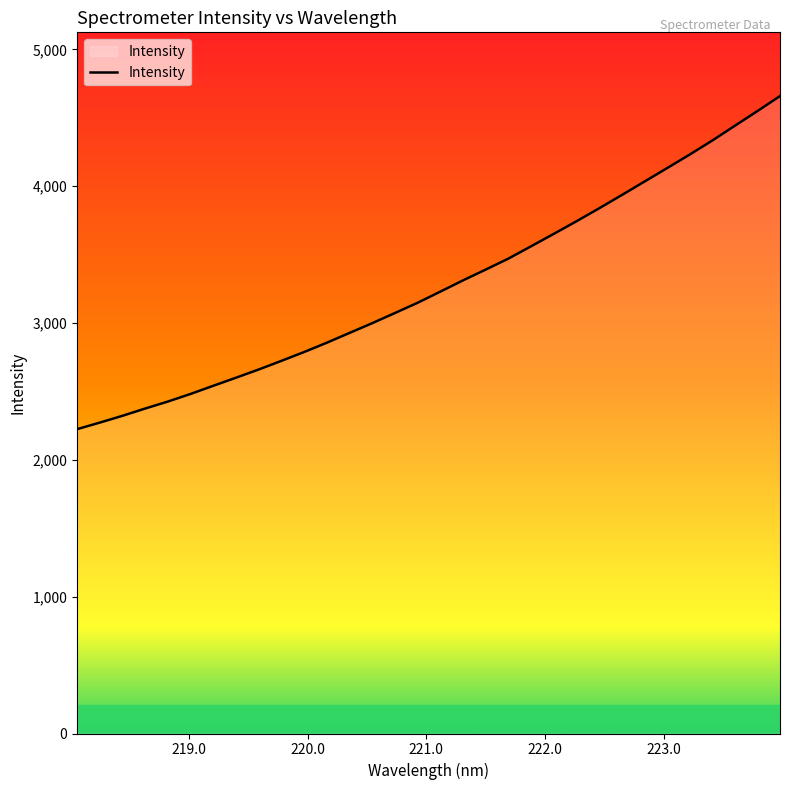

True or false: the data has more than 0 interior local peaks.

False